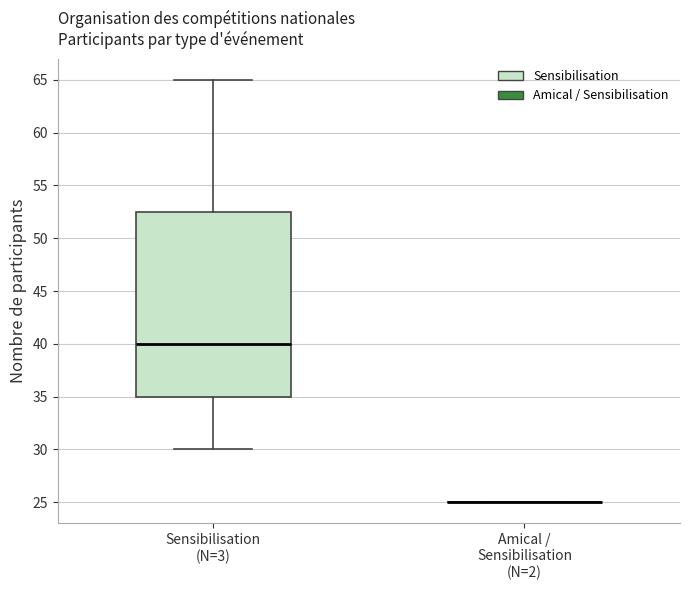

Reading left to right, read every box against the y-axis: the position of its median line, the range the box covers, and the ends of its whiskers. The values are not printed on the chart, so give them approximately, as read against the axis.

Sensibilisation (N=3): median 40.0, box 35.0 to 52.5, whiskers 30.0 to 65.0
Amical / Sensibilisation (N=2): box collapsed to a line at 25.0, whiskers 25.0 to 25.0